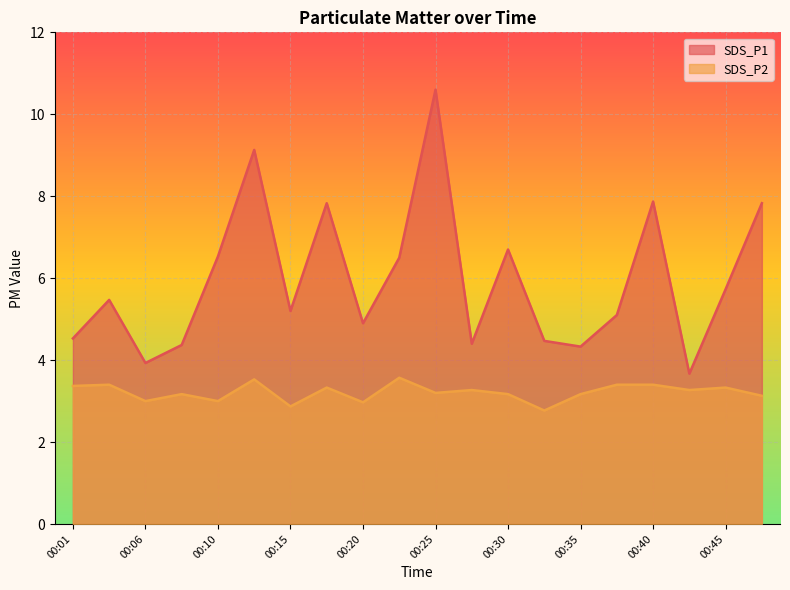

True or false: SDS_P2 and SDS_P1 cross at least once.

False